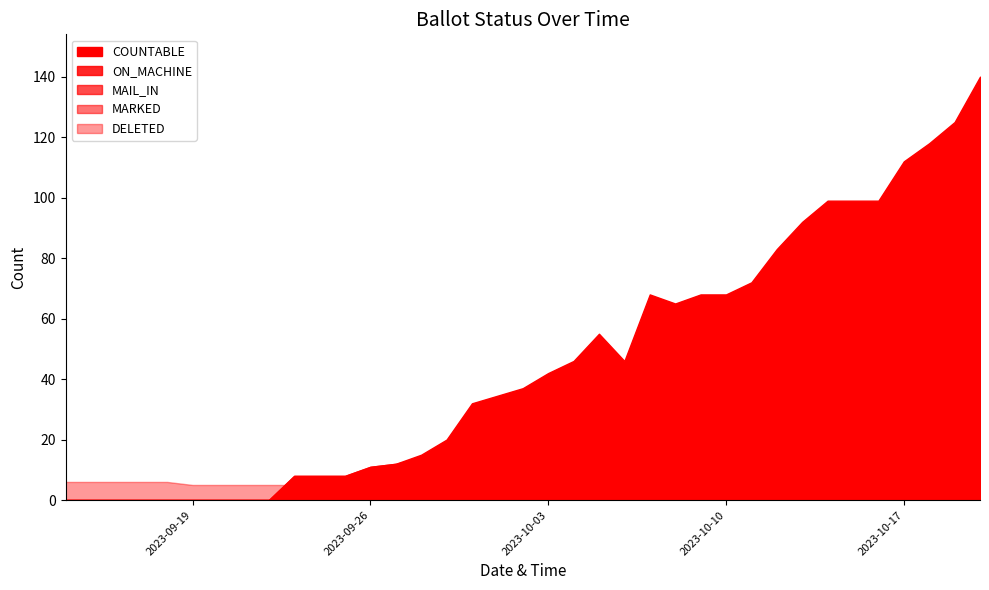

How many interior local peaks does the ON_MACHINE series have?

2